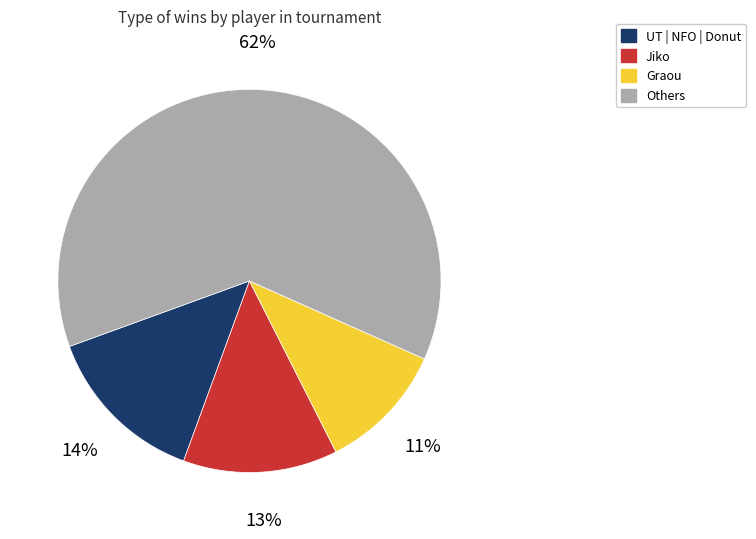

What percentage is the Others slice, to the nearest percent?

62%